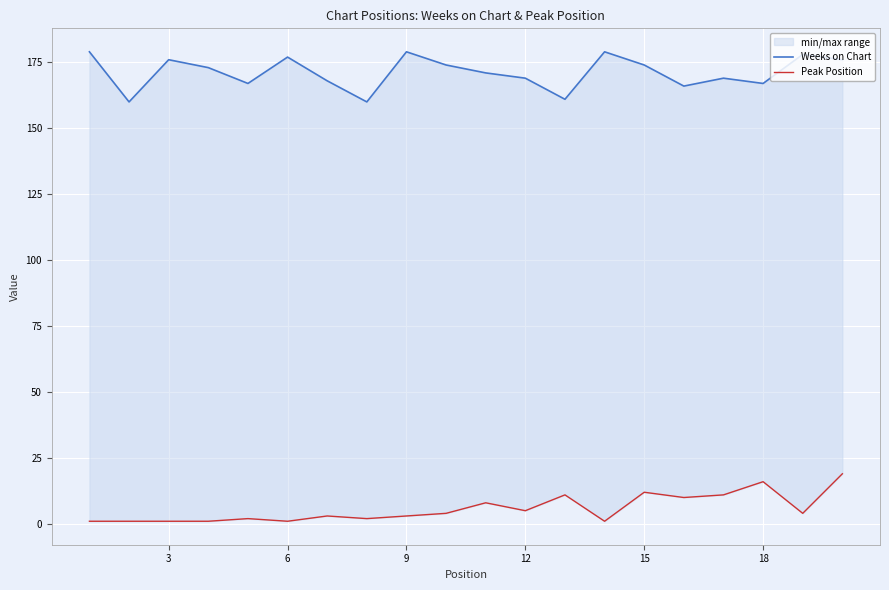

What is the sum of the Weeks on Chart values at 3 and 12?

345